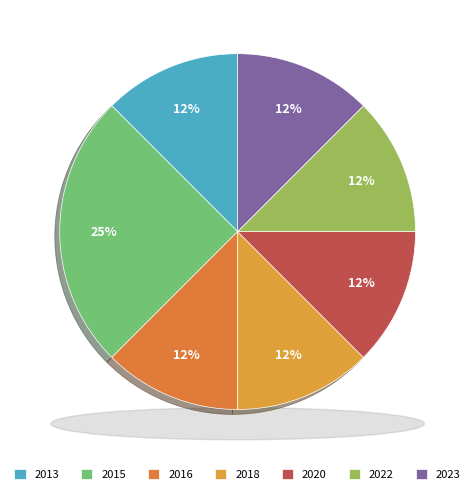

Is it true that Common Ground Tutors is 21% of the pie?

False